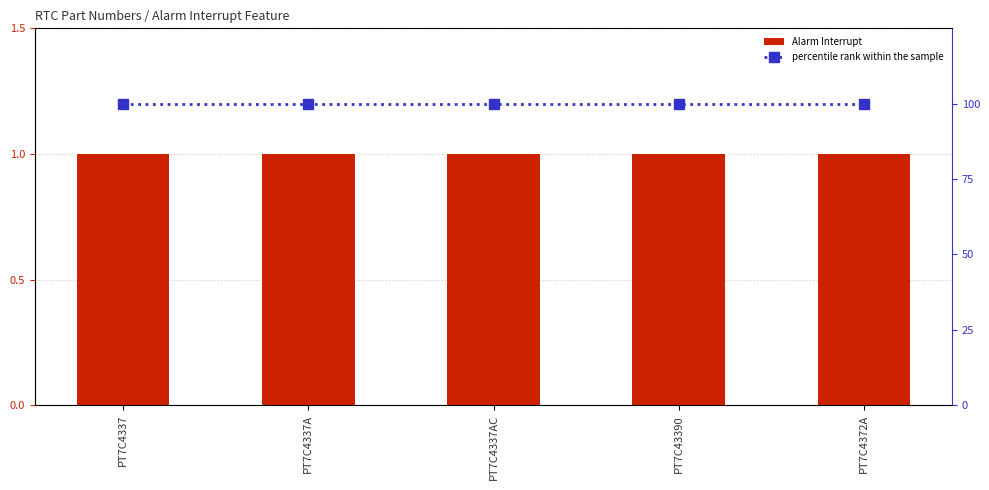

Is the value of percentile rank within the sample at PT7C43390 greater than the value of Alarm Interrupt at PT7C4372A?

Yes